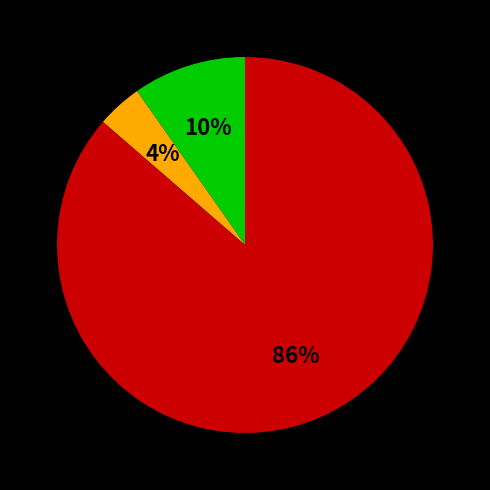

How many slices are in this pie chart?

3